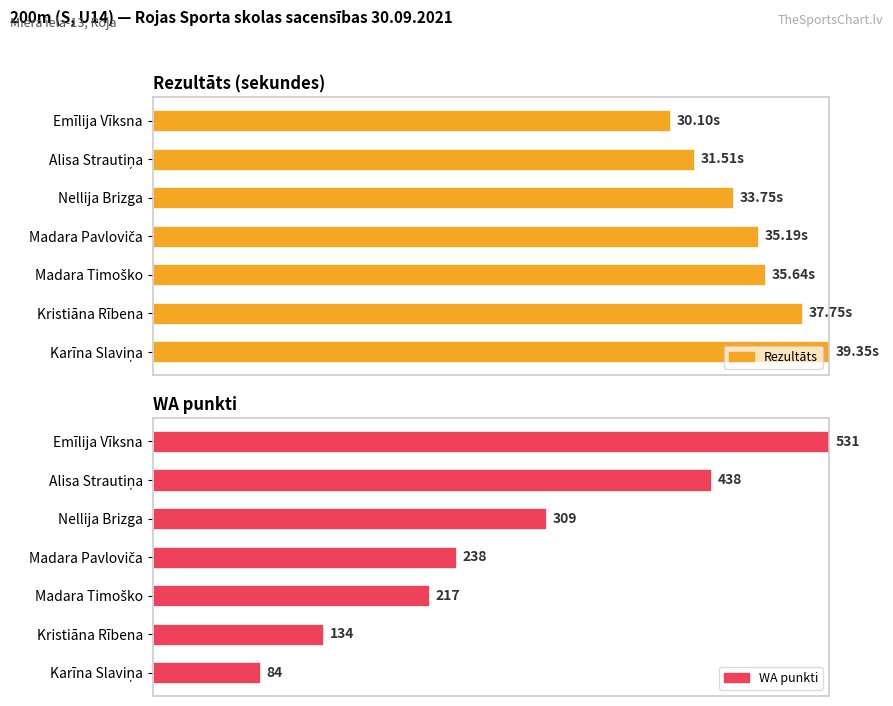

Are the bars horizontal?

Yes